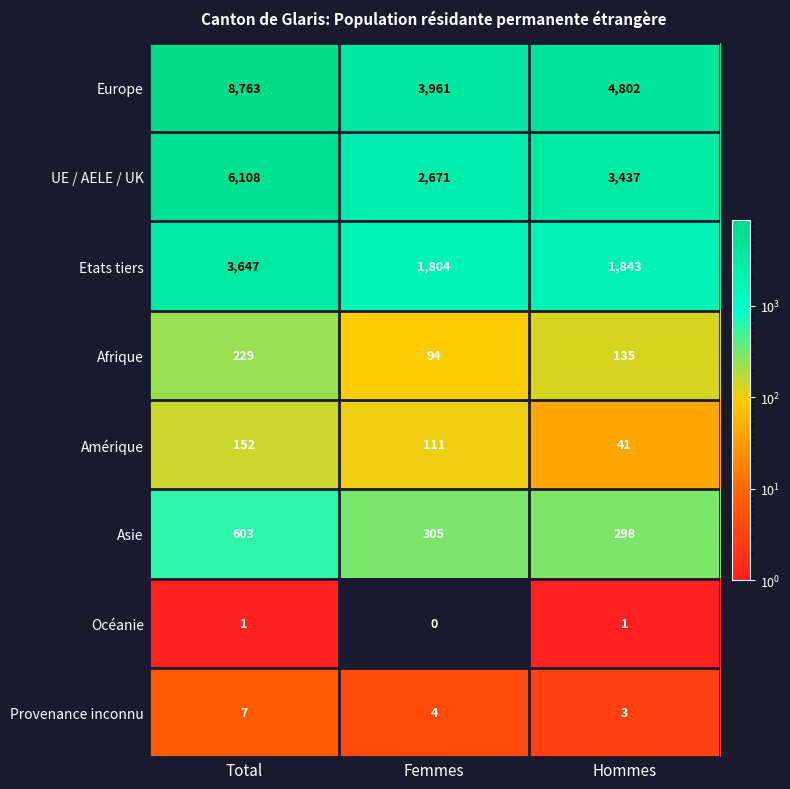

What is the approximate value of Europe at Hommes, to the nearest 10?

4800